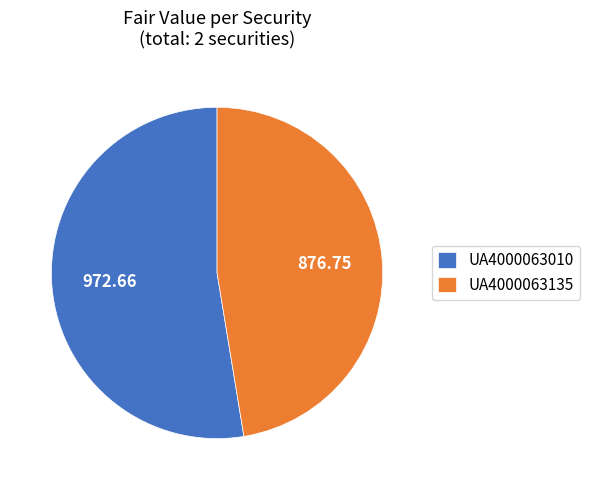

How many segments does this pie chart have?

2